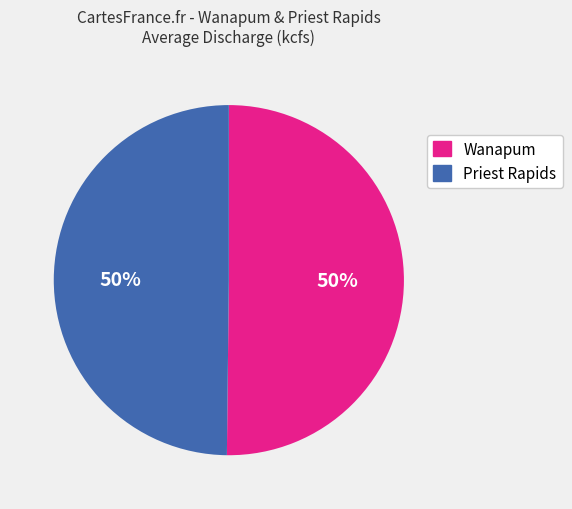

How many slices are in this pie chart?

2